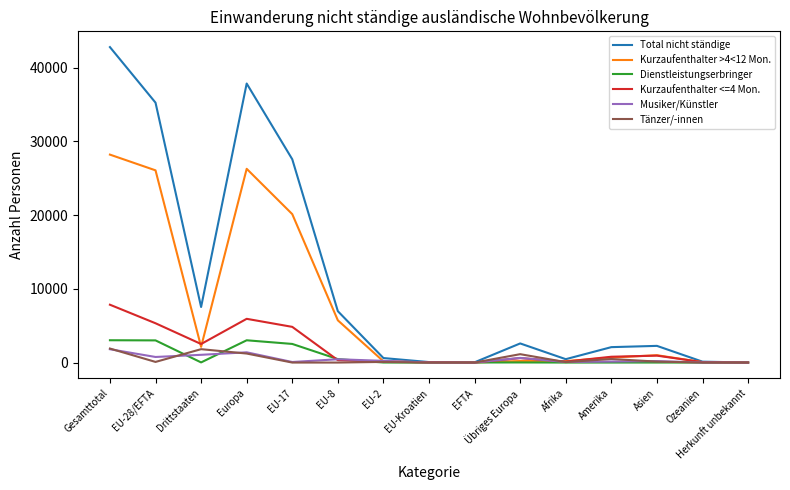

At which category is the sum across all series the highest?

Gesamttotal